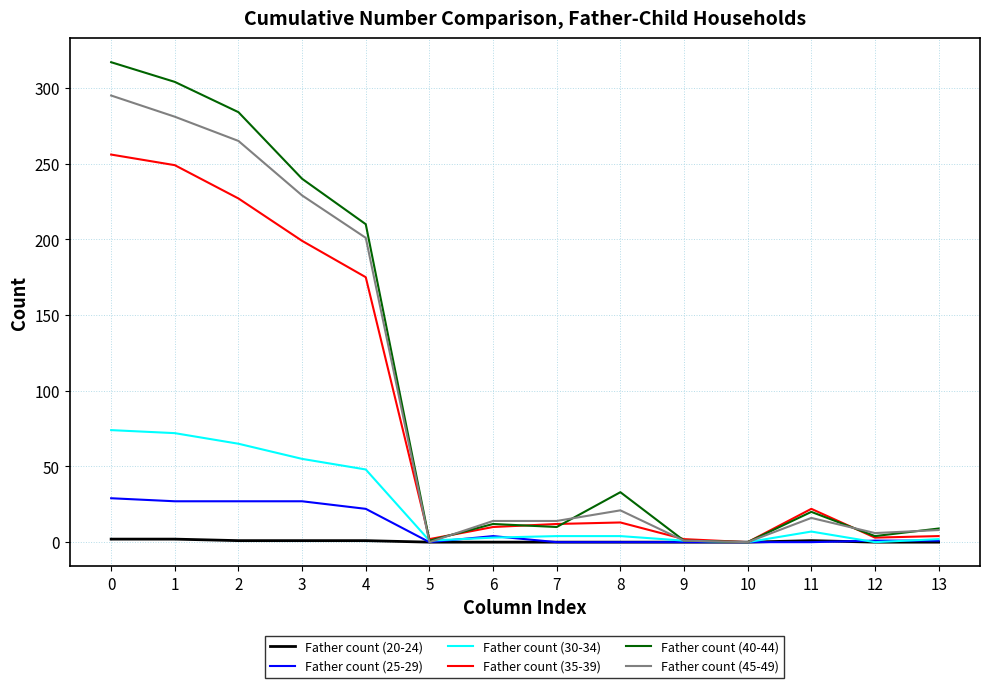

Does the chart have visible grid lines?

Yes